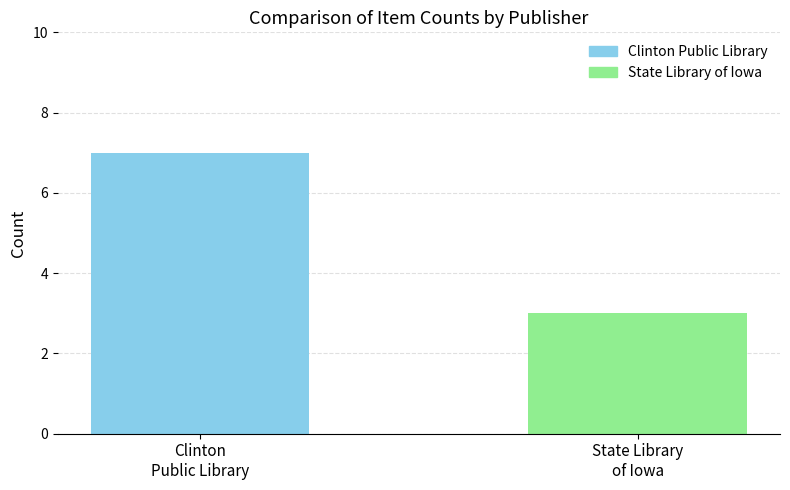

What is the value of the 2nd bar from the left?

3